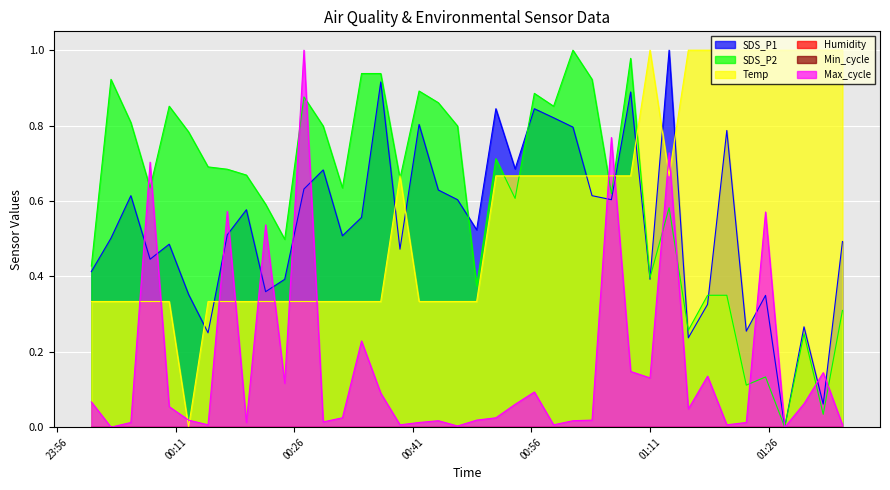

At which category does SDS_P1 reach its first local peak?

2021/11/29 00:05:19